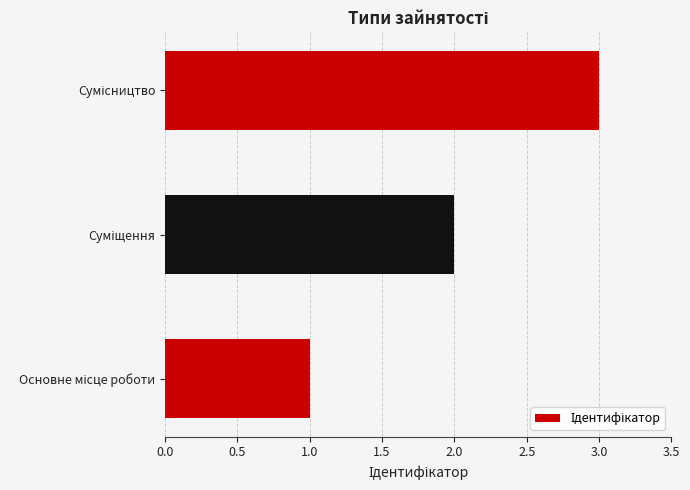

What is the greatest value displayed?

3